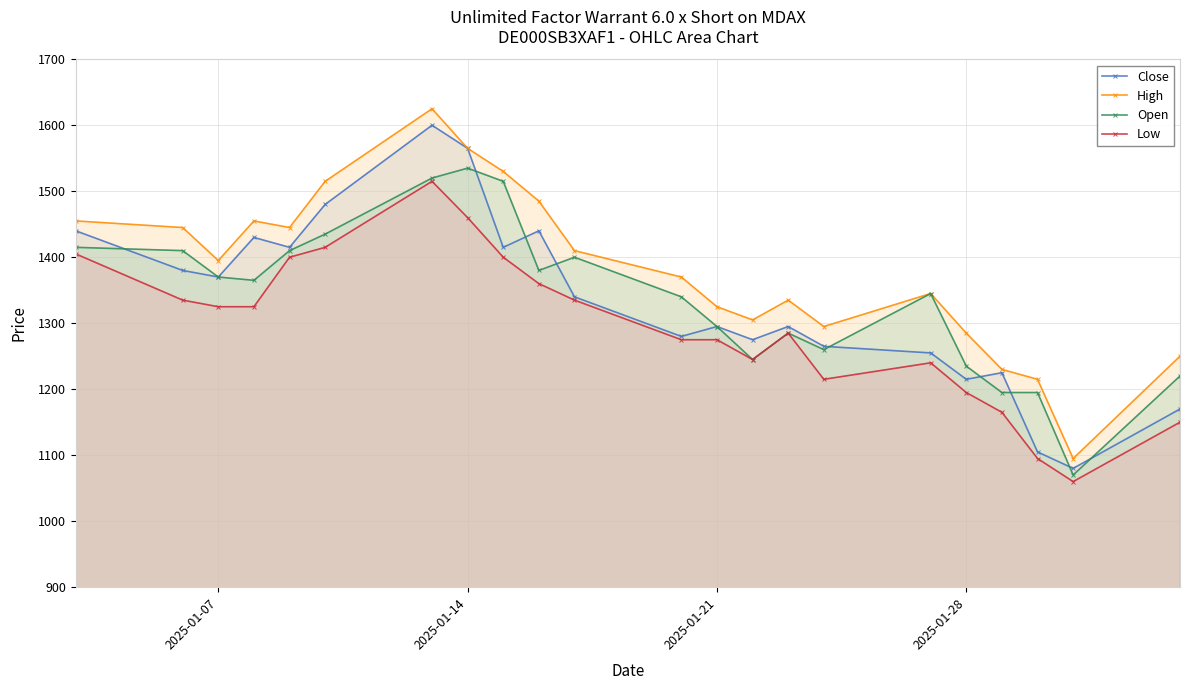

True or false: High has more than 2 points higher than both neighbors.

True